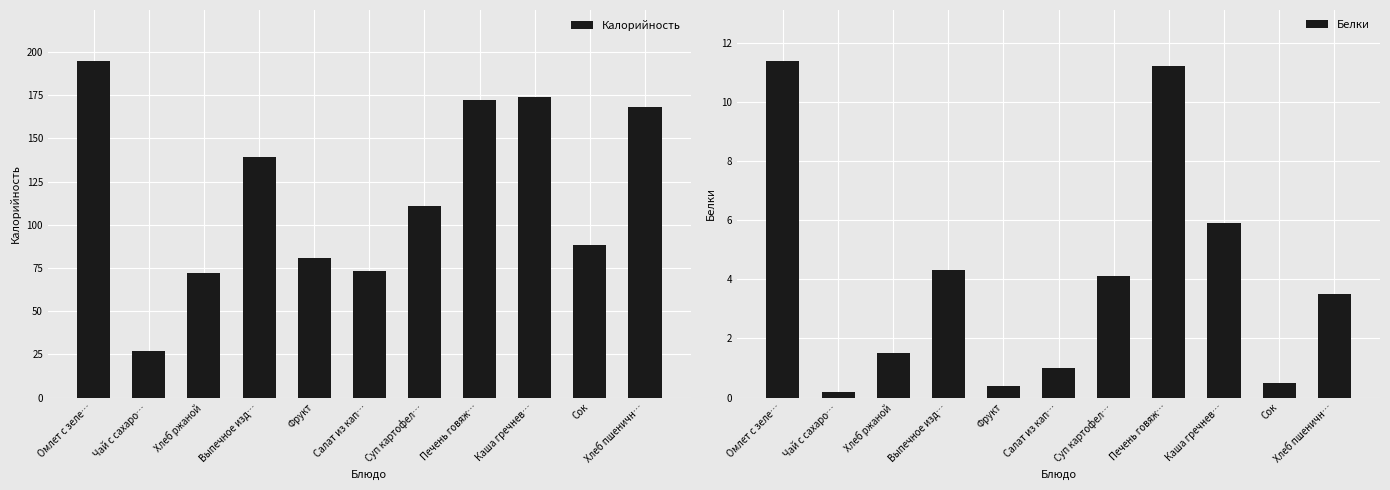

Reading left to right, transcribe all the data shown in this chart.

Калорийность: Омлет с зеле…=195.0	Чай с сахаро…=26.8	Хлеб ржаной=72.0	Выпечное изд…=139.1	Фрукт=80.8	Салат из кап…=73.0	Суп картофел…=110.8	Печень говяж…=172.2	Каша гречнев…=173.8	Сок=88.5	Хлеб пшеничн…=168.0
Белки: Омлет с зеле…=11.4	Чай с сахаро…=0.2	Хлеб ржаной=1.5	Выпечное изд…=4.3	Фрукт=0.4	Салат из кап…=1.0	Суп картофел…=4.1	Печень говяж…=11.2	Каша гречнев…=5.9	Сок=0.5	Хлеб пшеничн…=3.5